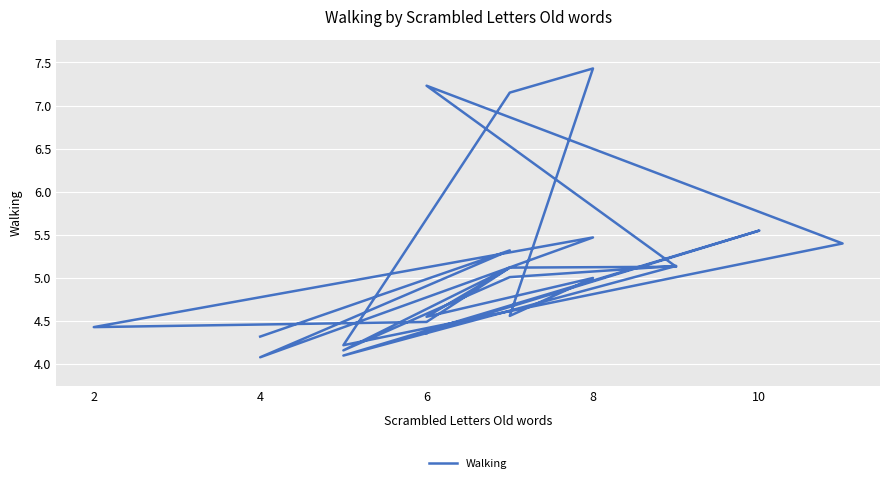

True or false: there are more than 2 points higher than both neighbors.

True